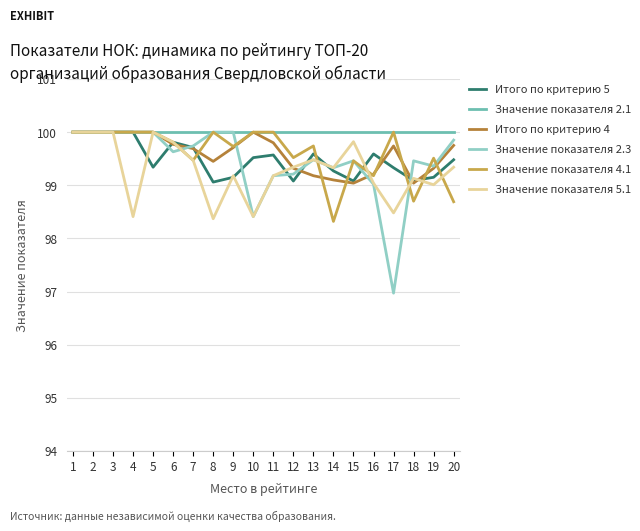

Which series has the largest total across all categories?

Значение показателя 2.1